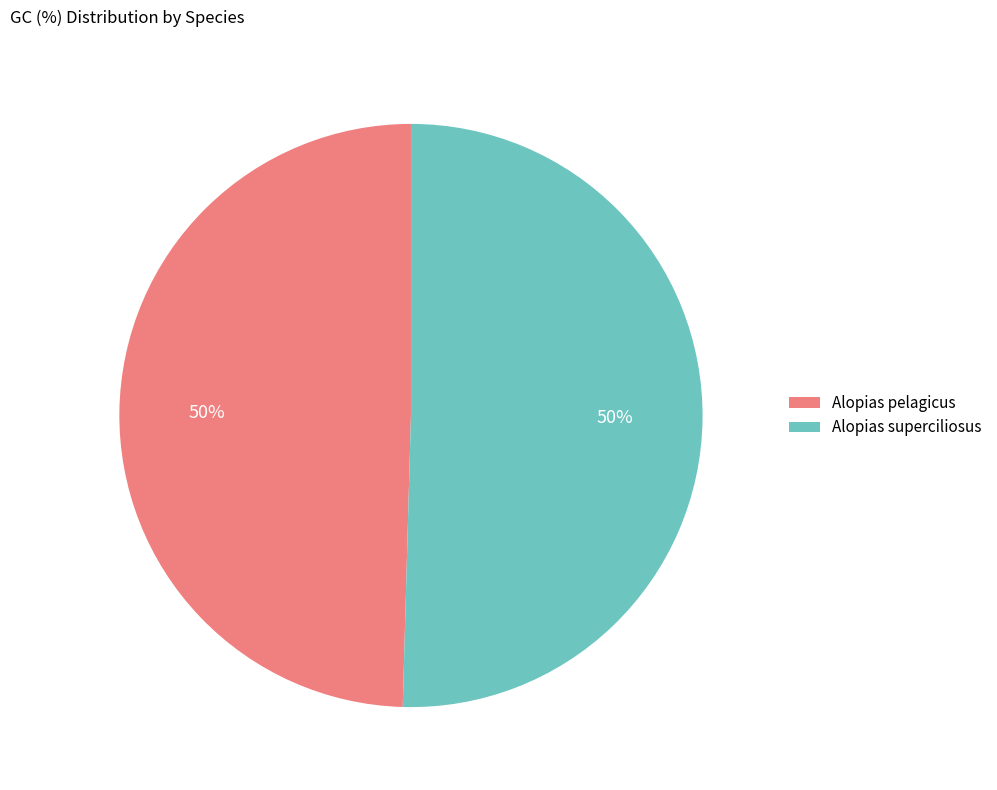

How many slices are in this pie chart?

2